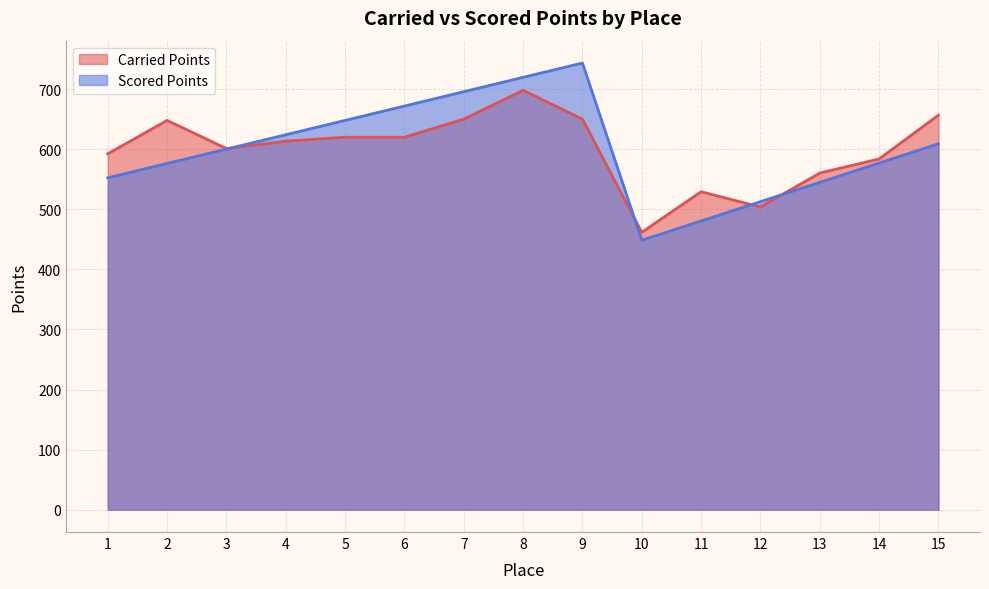

Rank the series at 10 from lowest to highest value.

Scored Points, Carried Points